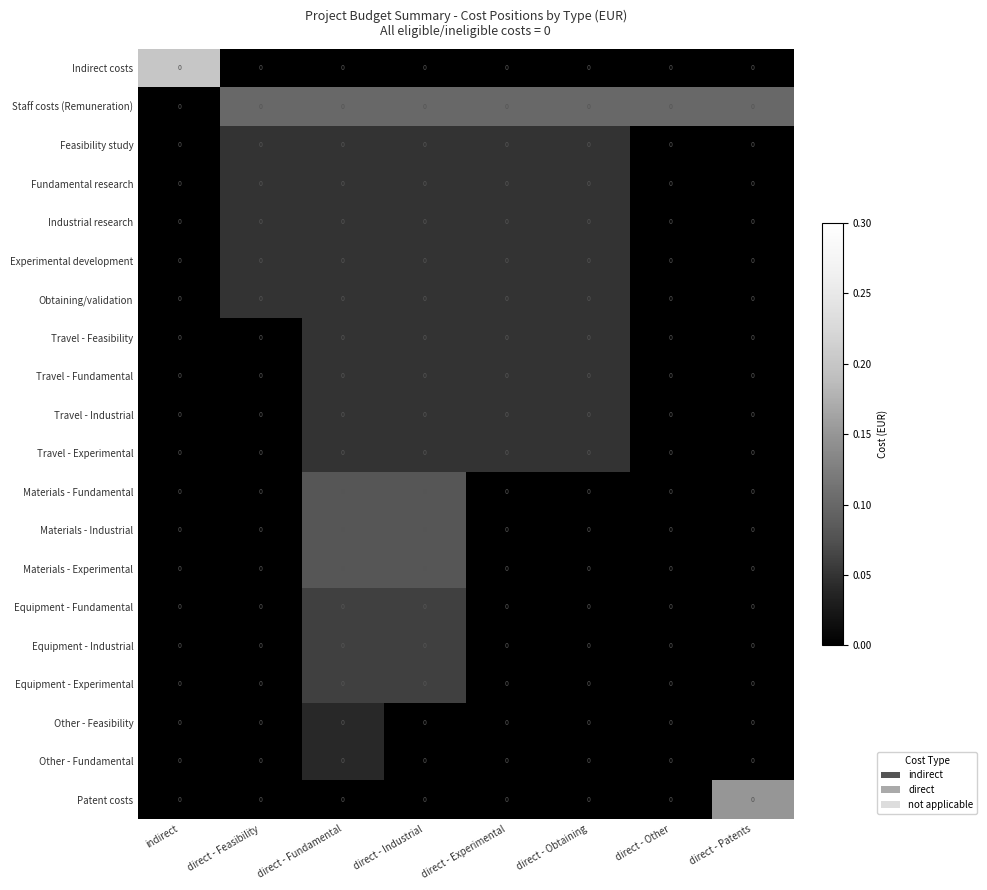

Reading left to right, what are all the values shown in this chart?

Indirect costs: indirect=0.0	direct - Feasibility=0.0	direct - Fundamental=0.0	direct - Industrial=0.0	direct - Experimental=0.0	direct - Obtaining=0.0	direct - Other=0.0	direct - Patents=0.0
Staff costs (Remuneration): indirect=0.0	direct - Feasibility=0.0	direct - Fundamental=0.0	direct - Industrial=0.0	direct - Experimental=0.0	direct - Obtaining=0.0	direct - Other=0.0	direct - Patents=0.0
Feasibility study: indirect=0.0	direct - Feasibility=0.0	direct - Fundamental=0.0	direct - Industrial=0.0	direct - Experimental=0.0	direct - Obtaining=0.0	direct - Other=0.0	direct - Patents=0.0
Fundamental research: indirect=0.0	direct - Feasibility=0.0	direct - Fundamental=0.0	direct - Industrial=0.0	direct - Experimental=0.0	direct - Obtaining=0.0	direct - Other=0.0	direct - Patents=0.0
Industrial research: indirect=0.0	direct - Feasibility=0.0	direct - Fundamental=0.0	direct - Industrial=0.0	direct - Experimental=0.0	direct - Obtaining=0.0	direct - Other=0.0	direct - Patents=0.0
Experimental development: indirect=0.0	direct - Feasibility=0.0	direct - Fundamental=0.0	direct - Industrial=0.0	direct - Experimental=0.0	direct - Obtaining=0.0	direct - Other=0.0	direct - Patents=0.0
Obtaining/validation: indirect=0.0	direct - Feasibility=0.0	direct - Fundamental=0.0	direct - Industrial=0.0	direct - Experimental=0.0	direct - Obtaining=0.0	direct - Other=0.0	direct - Patents=0.0
Travel - Feasibility: indirect=0.0	direct - Feasibility=0.0	direct - Fundamental=0.0	direct - Industrial=0.0	direct - Experimental=0.0	direct - Obtaining=0.0	direct - Other=0.0	direct - Patents=0.0
Travel - Fundamental: indirect=0.0	direct - Feasibility=0.0	direct - Fundamental=0.0	direct - Industrial=0.0	direct - Experimental=0.0	direct - Obtaining=0.0	direct - Other=0.0	direct - Patents=0.0
Travel - Industrial: indirect=0.0	direct - Feasibility=0.0	direct - Fundamental=0.0	direct - Industrial=0.0	direct - Experimental=0.0	direct - Obtaining=0.0	direct - Other=0.0	direct - Patents=0.0
Travel - Experimental: indirect=0.0	direct - Feasibility=0.0	direct - Fundamental=0.0	direct - Industrial=0.0	direct - Experimental=0.0	direct - Obtaining=0.0	direct - Other=0.0	direct - Patents=0.0
Materials - Fundamental: indirect=0.0	direct - Feasibility=0.0	direct - Fundamental=0.0	direct - Industrial=0.0	direct - Experimental=0.0	direct - Obtaining=0.0	direct - Other=0.0	direct - Patents=0.0
Materials - Industrial: indirect=0.0	direct - Feasibility=0.0	direct - Fundamental=0.0	direct - Industrial=0.0	direct - Experimental=0.0	direct - Obtaining=0.0	direct - Other=0.0	direct - Patents=0.0
Materials - Experimental: indirect=0.0	direct - Feasibility=0.0	direct - Fundamental=0.0	direct - Industrial=0.0	direct - Experimental=0.0	direct - Obtaining=0.0	direct - Other=0.0	direct - Patents=0.0
Equipment - Fundamental: indirect=0.0	direct - Feasibility=0.0	direct - Fundamental=0.0	direct - Industrial=0.0	direct - Experimental=0.0	direct - Obtaining=0.0	direct - Other=0.0	direct - Patents=0.0
Equipment - Industrial: indirect=0.0	direct - Feasibility=0.0	direct - Fundamental=0.0	direct - Industrial=0.0	direct - Experimental=0.0	direct - Obtaining=0.0	direct - Other=0.0	direct - Patents=0.0
Equipment - Experimental: indirect=0.0	direct - Feasibility=0.0	direct - Fundamental=0.0	direct - Industrial=0.0	direct - Experimental=0.0	direct - Obtaining=0.0	direct - Other=0.0	direct - Patents=0.0
Other - Feasibility: indirect=0.0	direct - Feasibility=0.0	direct - Fundamental=0.0	direct - Industrial=0.0	direct - Experimental=0.0	direct - Obtaining=0.0	direct - Other=0.0	direct - Patents=0.0
Other - Fundamental: indirect=0.0	direct - Feasibility=0.0	direct - Fundamental=0.0	direct - Industrial=0.0	direct - Experimental=0.0	direct - Obtaining=0.0	direct - Other=0.0	direct - Patents=0.0
Patent costs: indirect=0.0	direct - Feasibility=0.0	direct - Fundamental=0.0	direct - Industrial=0.0	direct - Experimental=0.0	direct - Obtaining=0.0	direct - Other=0.0	direct - Patents=0.0